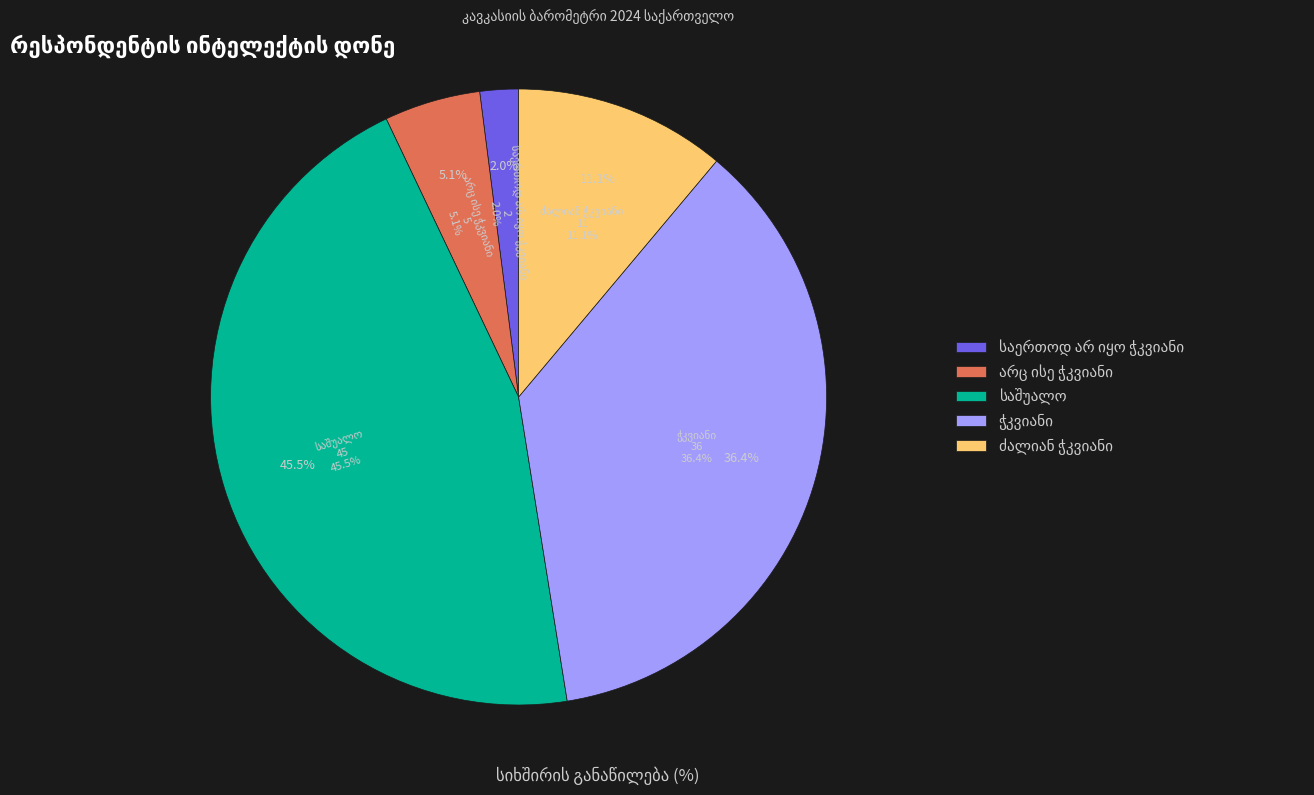

Which slice is the largest?

საშუალო